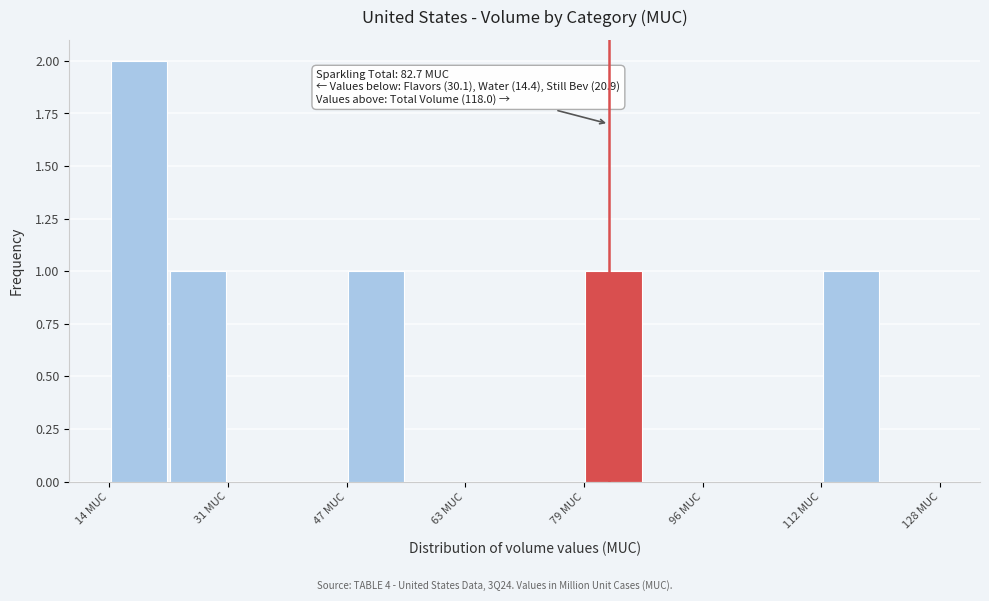

Which range on the x-axis has the tallest bar?

14 to 22